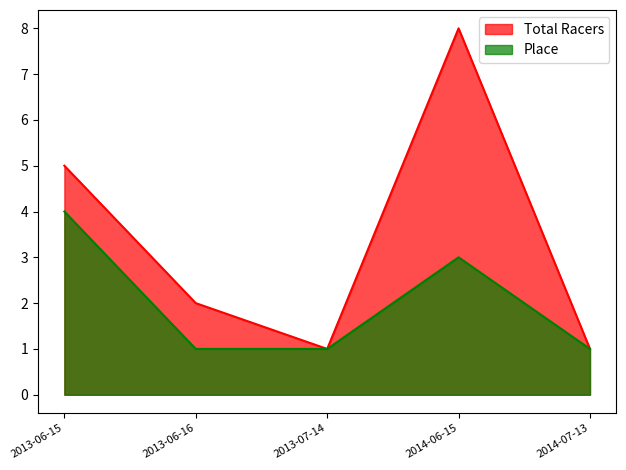

Which label corresponds to the smallest value in the chart?

2013-07-14